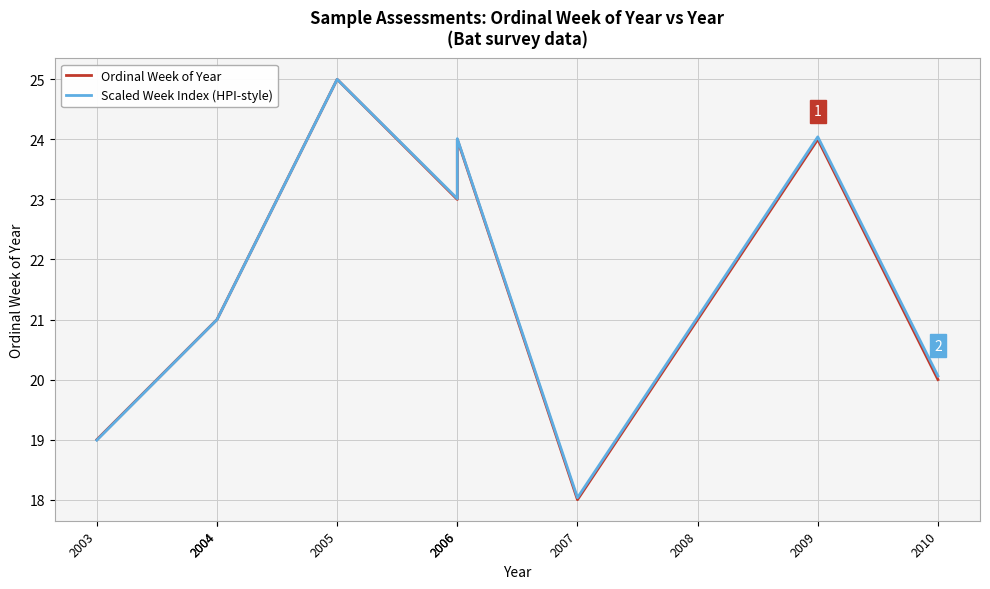

What is the sum of all Scaled Week Index (HPI-style) values?

216.2